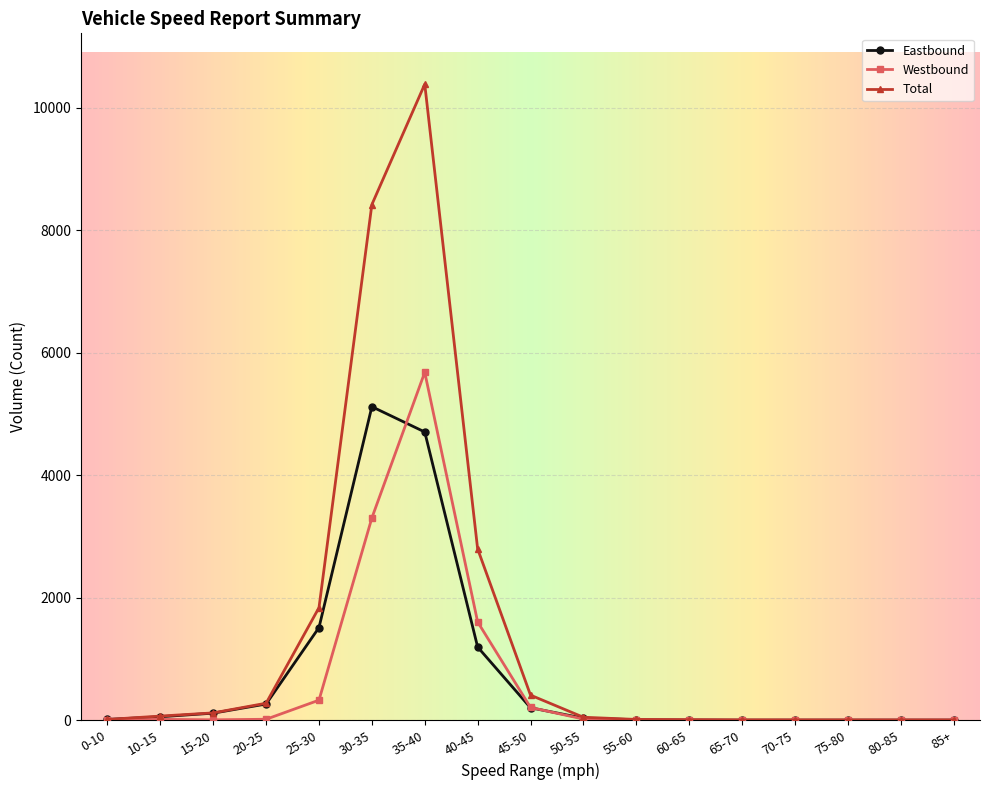

What is the greatest value displayed?

10385